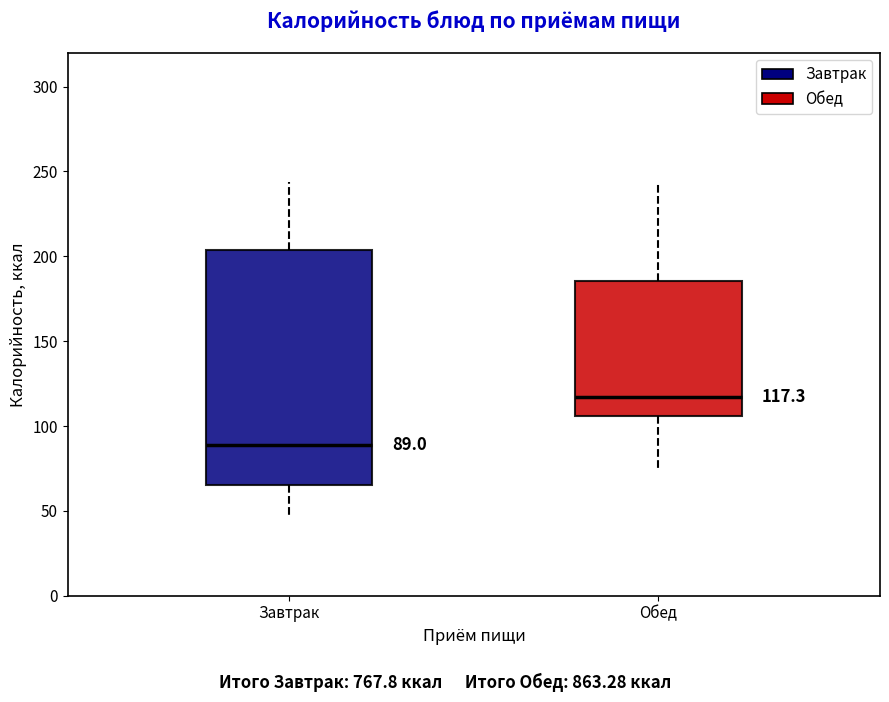

Comparing the boxes themselves (not the whiskers), which one is the tallest?

Завтрак